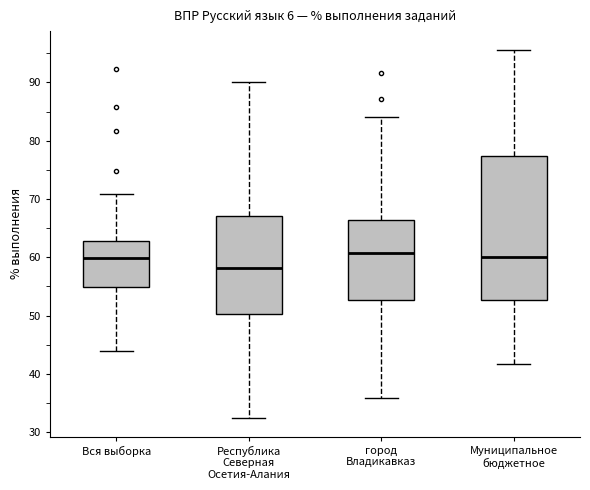

Where does the upper whisker of the box for Вся выборка end on the y-axis? The values are not printed on the chart, so give them approximately, as read against the axis.

71